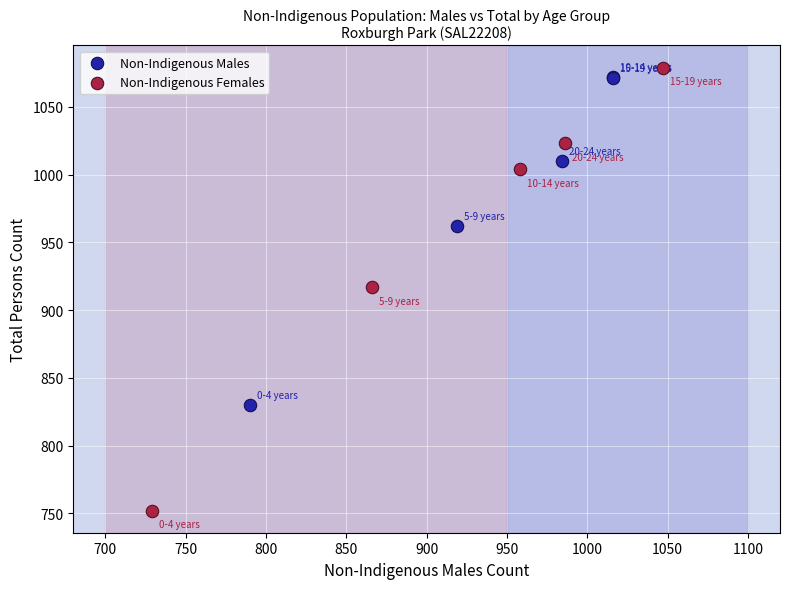

What are all the series names shown in the legend?

Non-Indigenous Males, Non-Indigenous Females